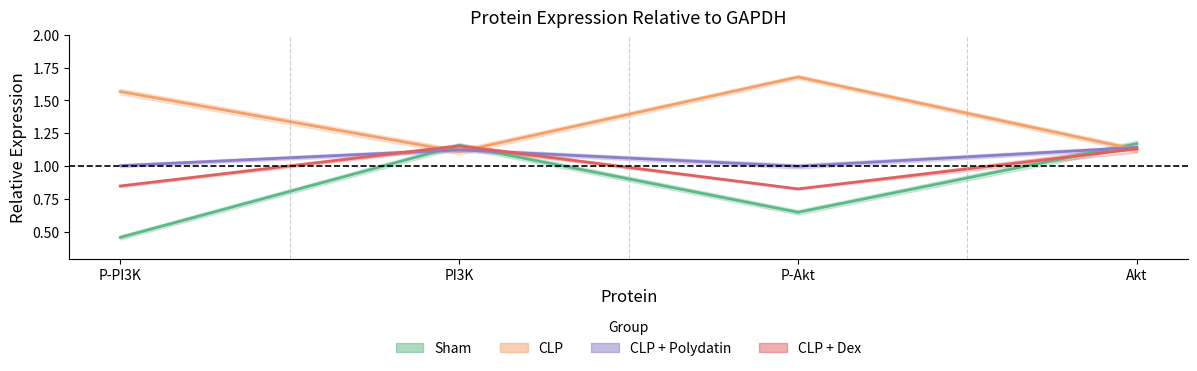

What is the difference between the maximum and minimum values in the CLP + Dex series?

0.3